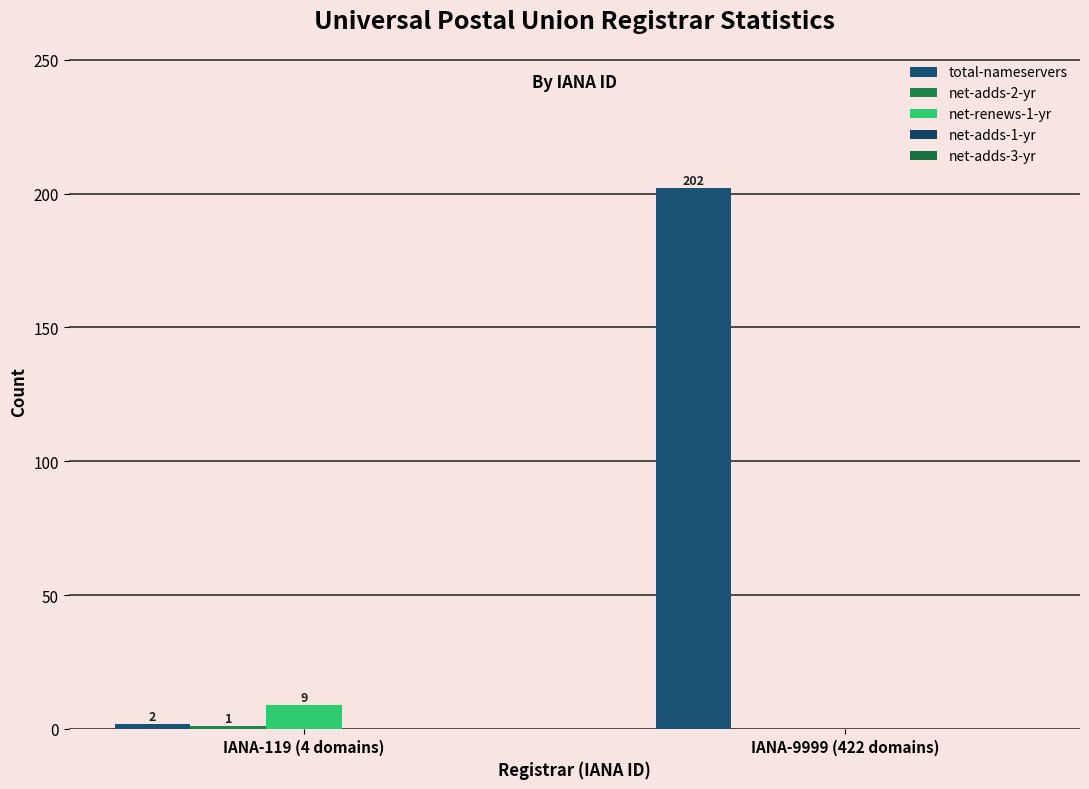

Count the number of data series in this chart.

3